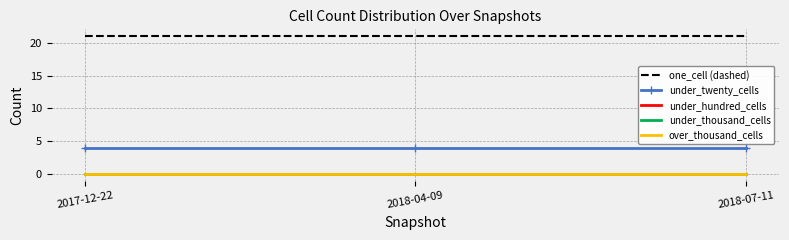

Which series changed the most between 2017-12-22 and 2018-04-09?

one_cell (dashed)